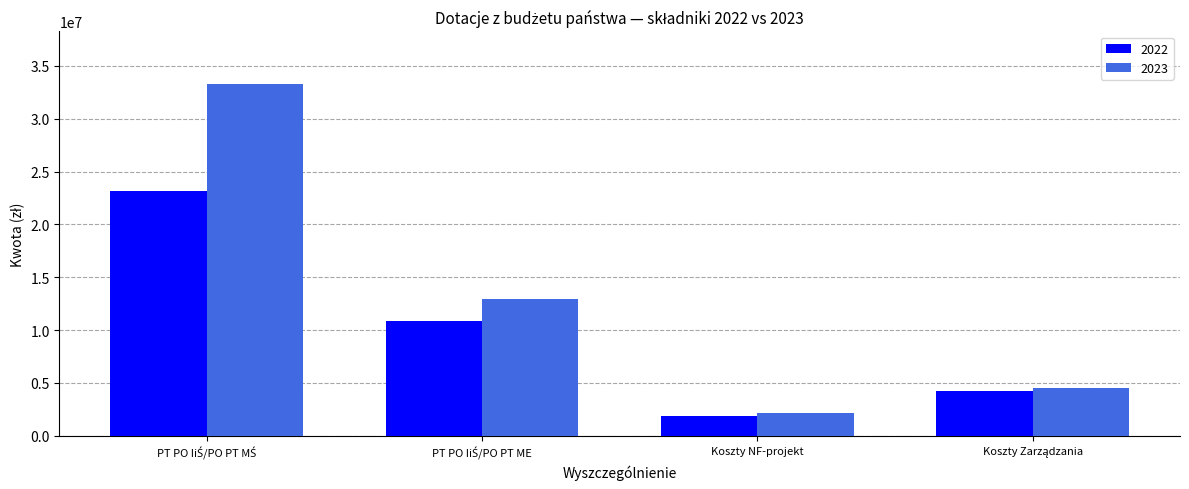

Are the bars horizontal?

No